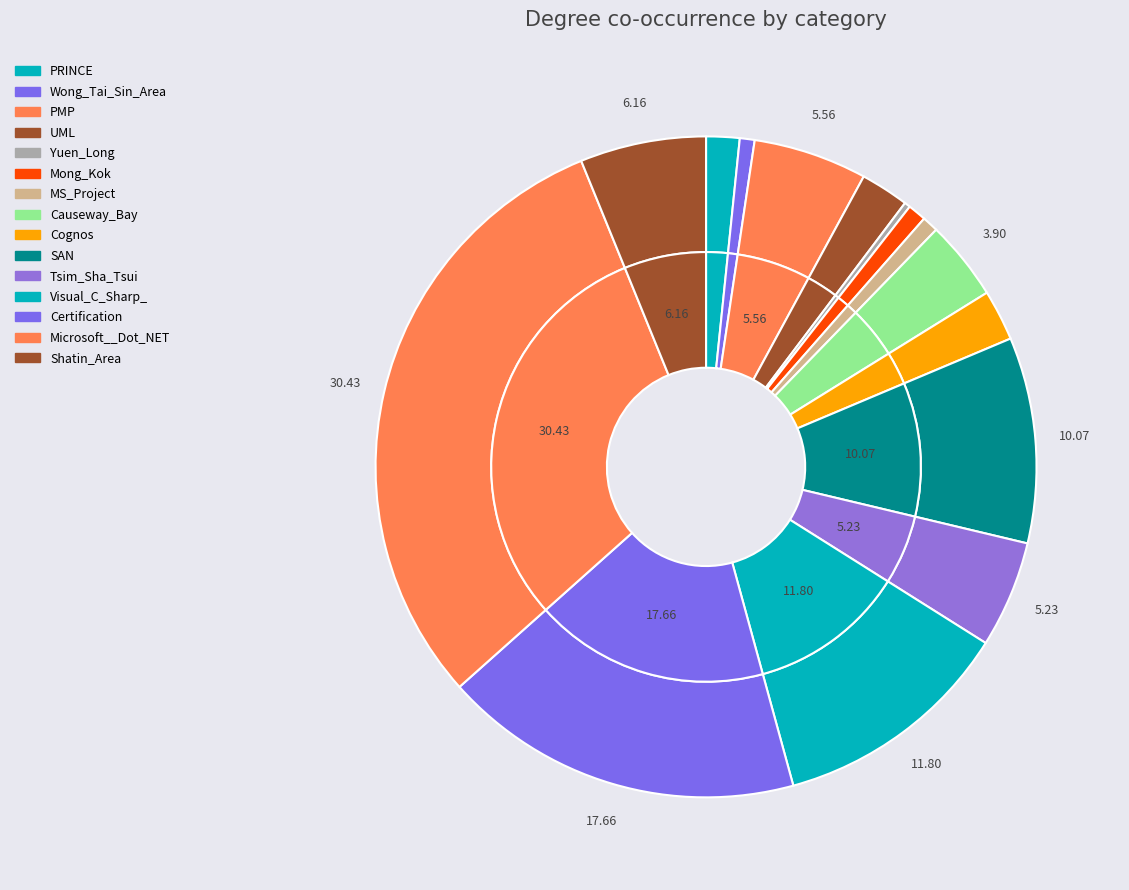

Count the number of slices in the pie.

15